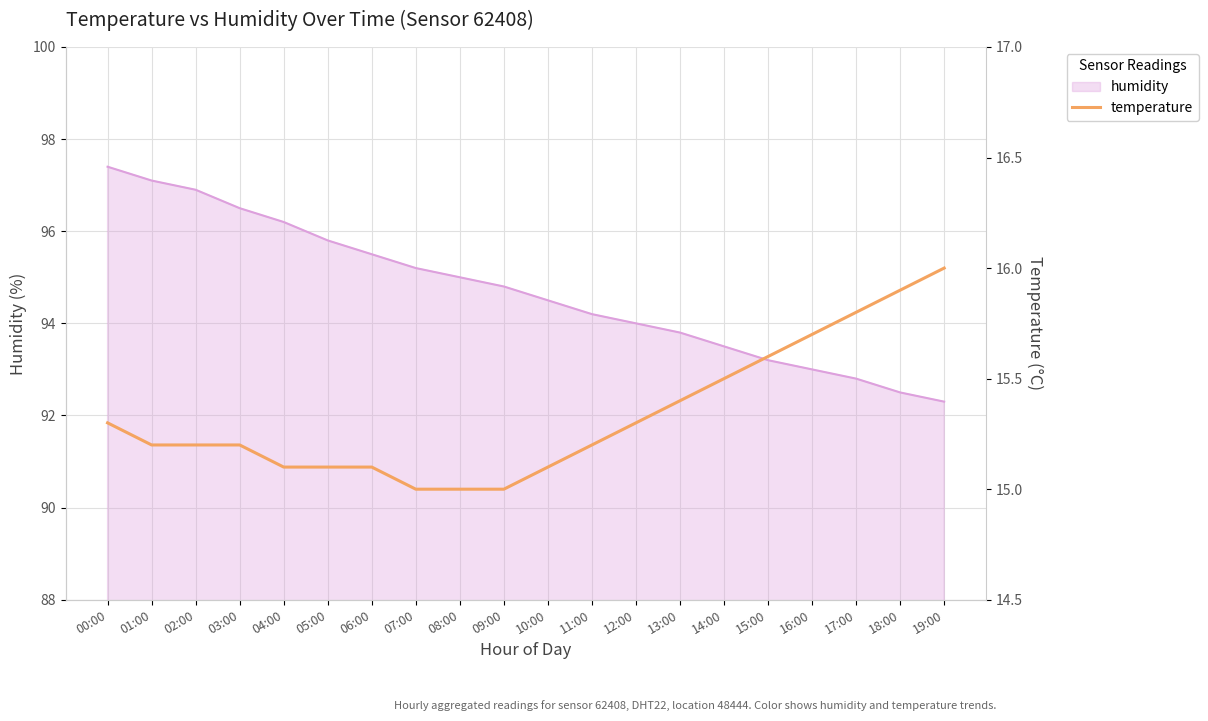

The humidity series shows 96.5 at 03:00. True or false?

True